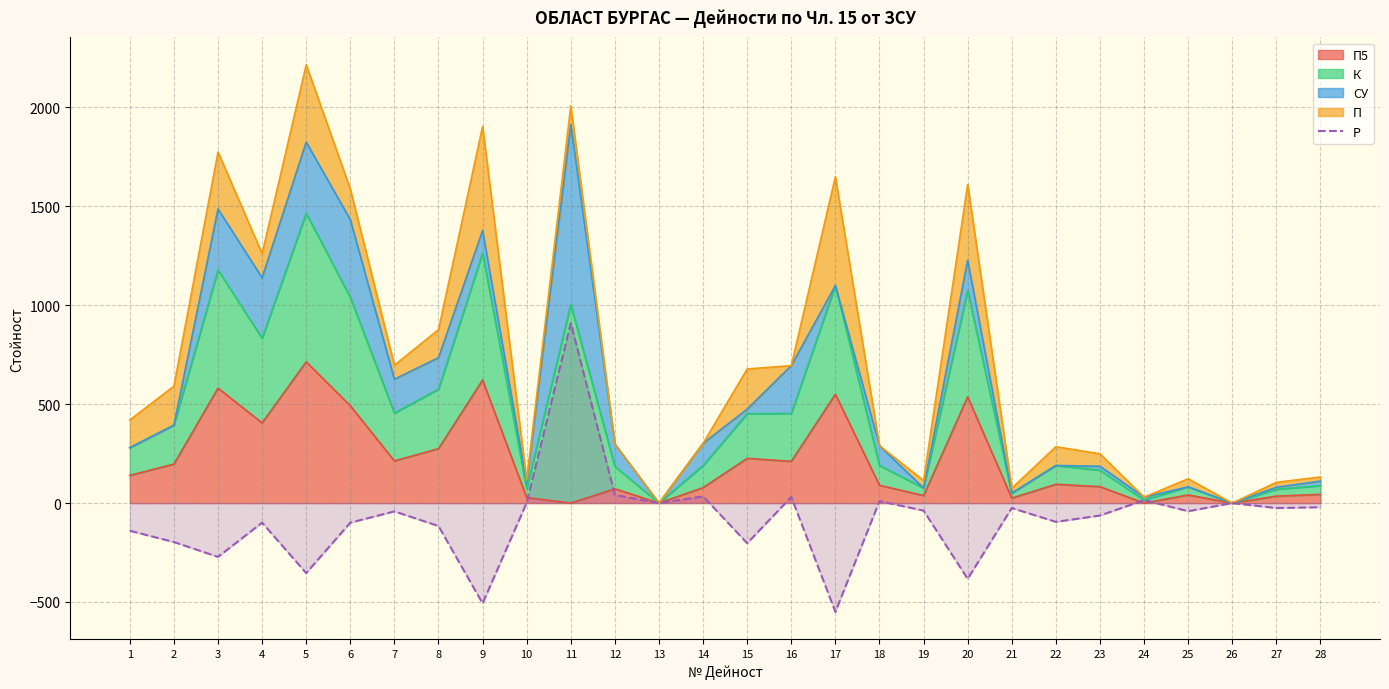

What is the greatest value displayed?

910